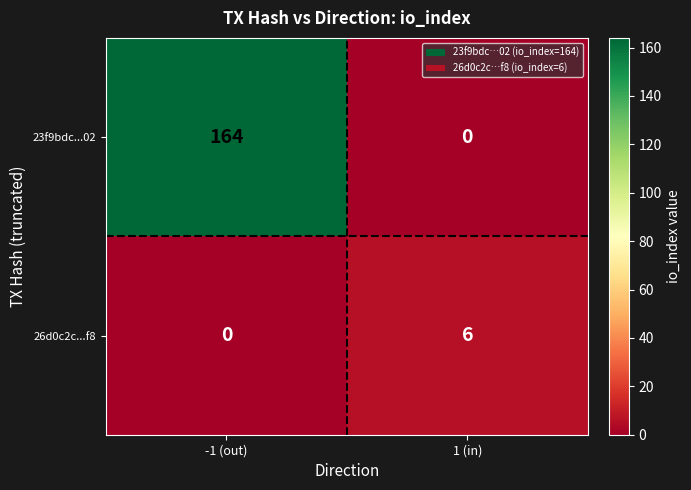

Between -1 (out) and 1 (in), which series saw the biggest shift?

23f9bdc...02